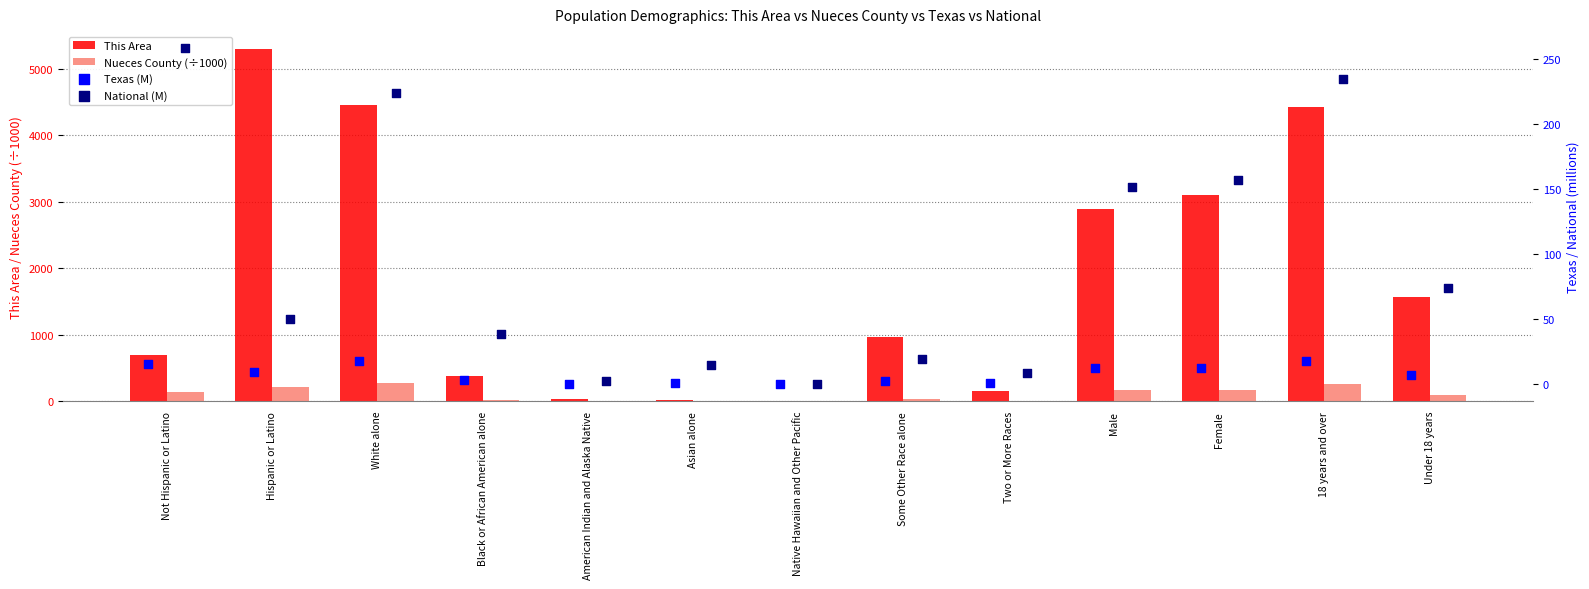

Which series has the largest total across all categories?

This Area